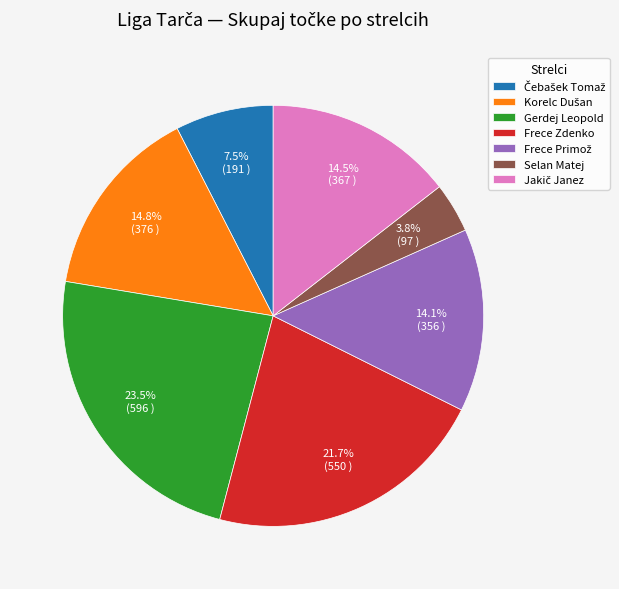

Is there any slice that represents more than half of the pie?

No